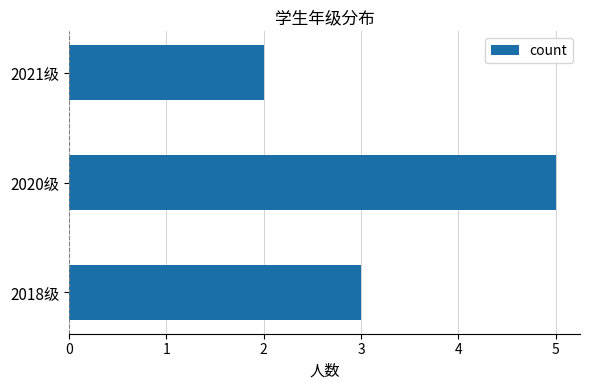

Does the chart contain stacked bars?

No